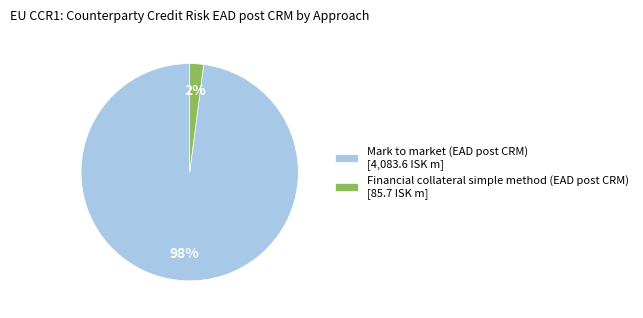

To the nearest percent, what is the combined percentage of Financial collateral simple method (EAD post CRM) and Mark to market (EAD post CRM)?

100%